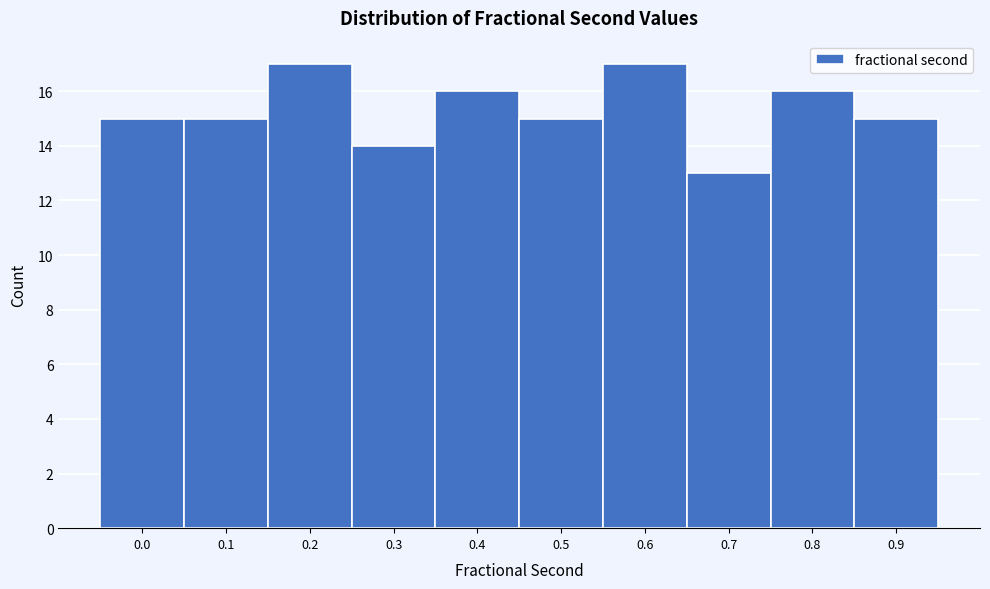

Reading left to right, list all the values displayed in this chart.

0.0=15	0.1=15	0.2=17	0.3=14	0.4=16	0.5=15	0.6=17	0.7=13	0.8=16	0.9=15